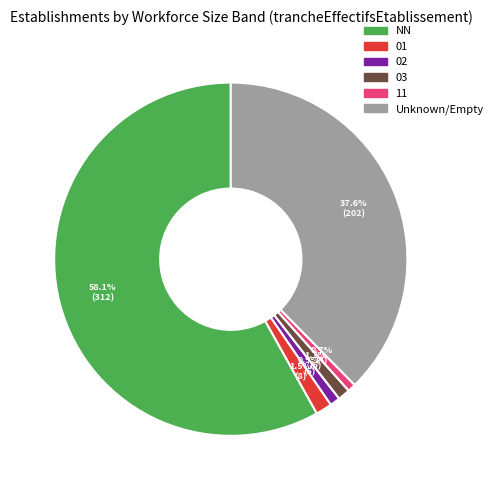

To the nearest percent, what is the average slice percentage?

17%